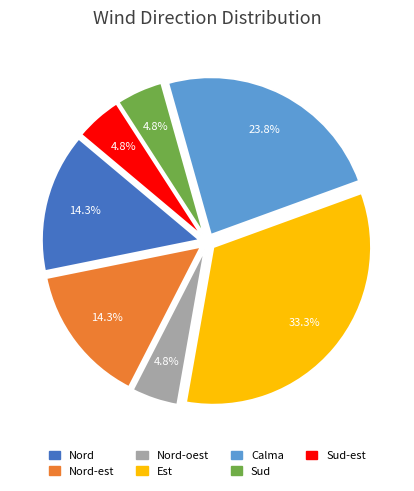

Is there any slice that represents more than half of the pie?

No